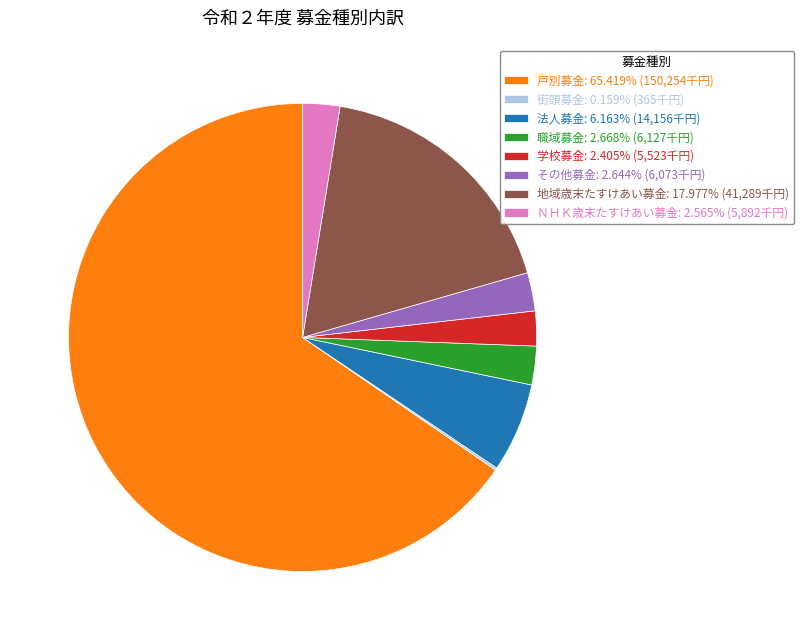

What is the ratio of the value at 地域歳末たすけあい募金: 17.977% (41,289千円) to the value at 戸別募金: 65.419% (150,254千円)?

0.3